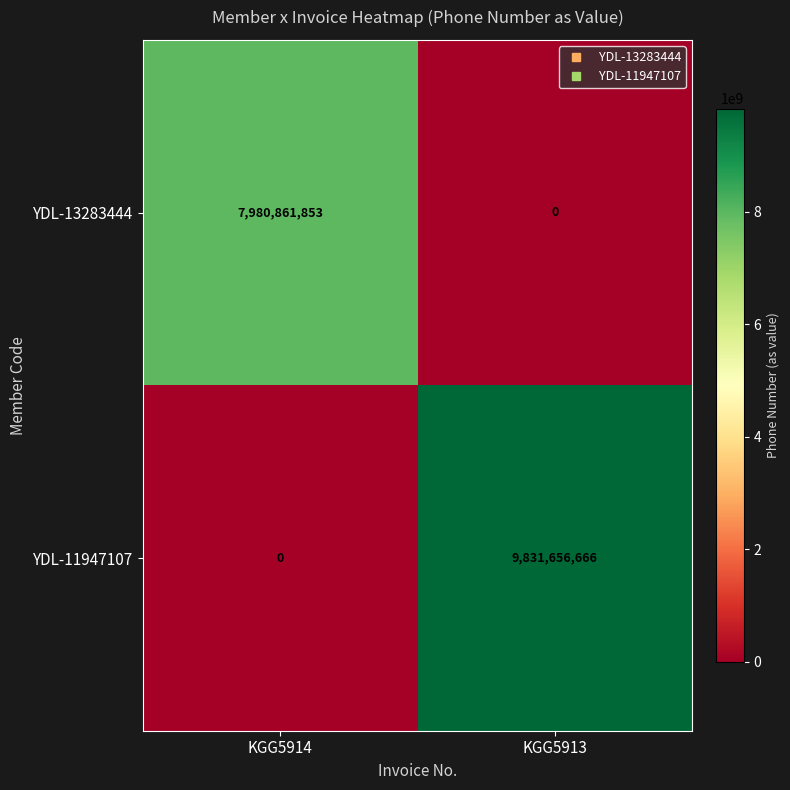

Which series has the largest total across all categories?

YDL-11947107